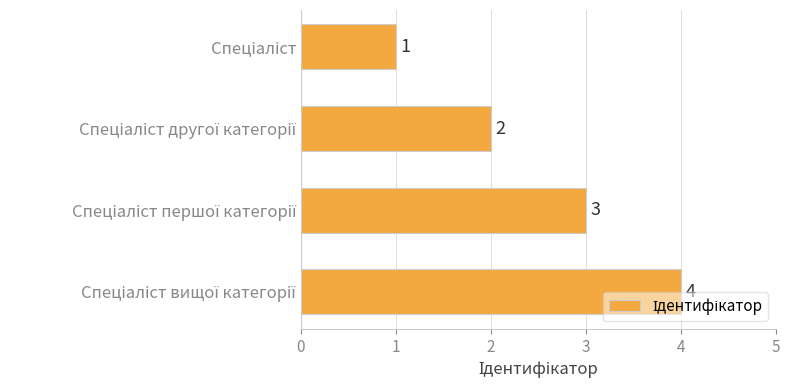

What is the maximum value shown in the chart?

4